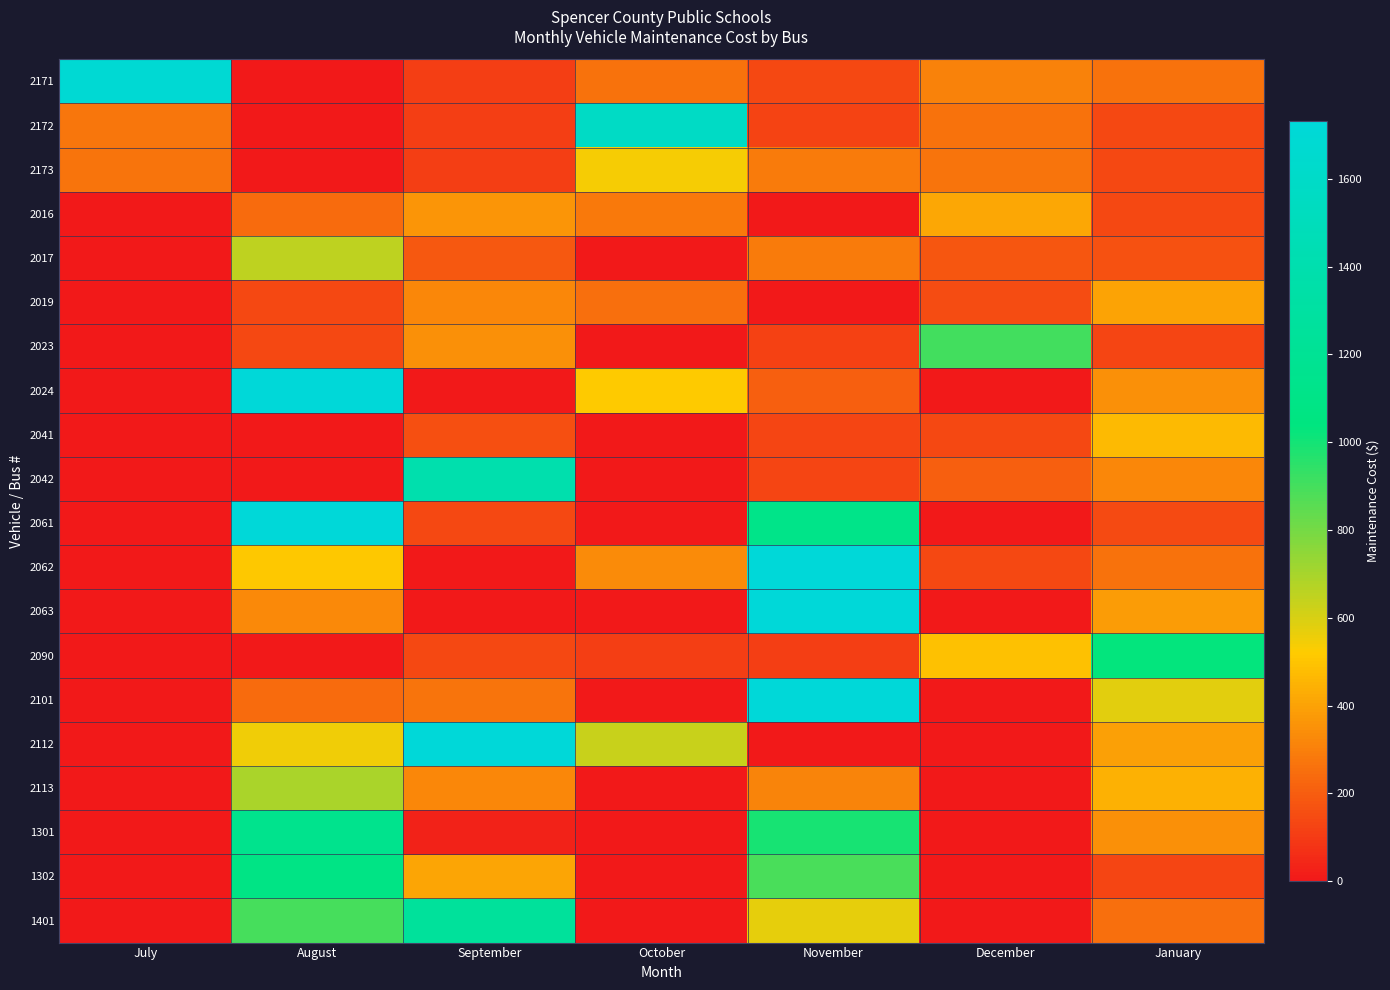

How many data points does each series have?

7